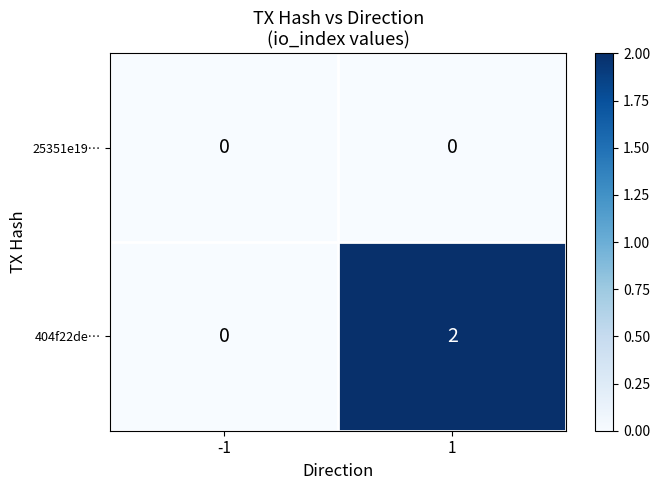

The value of 404f22de… at -1 is 0. True or false?

True